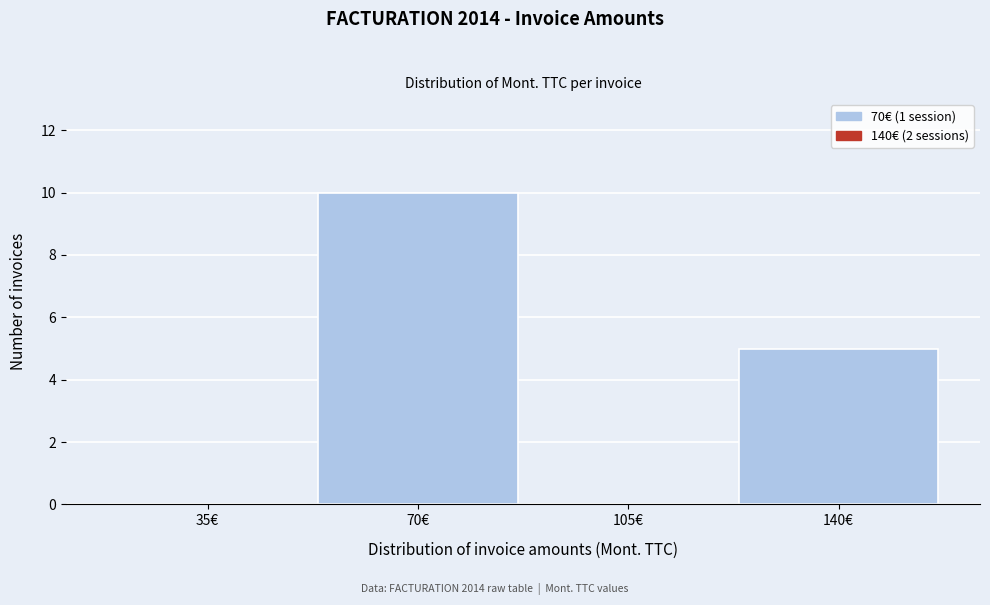

Reading left to right, extract all data points from this chart.

35€=0	70€=10	105€=0	140€=5